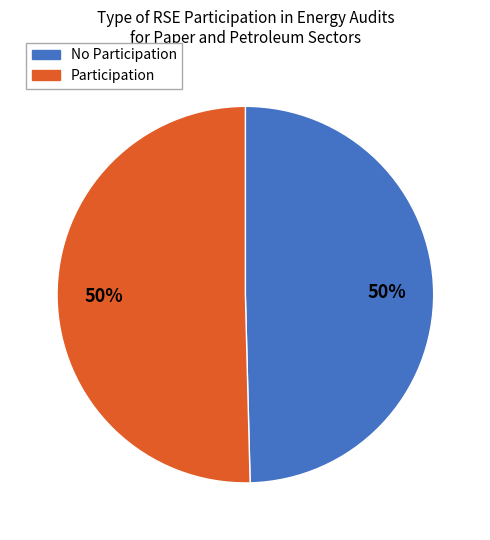

To the nearest percent, what is the average slice percentage?

50%